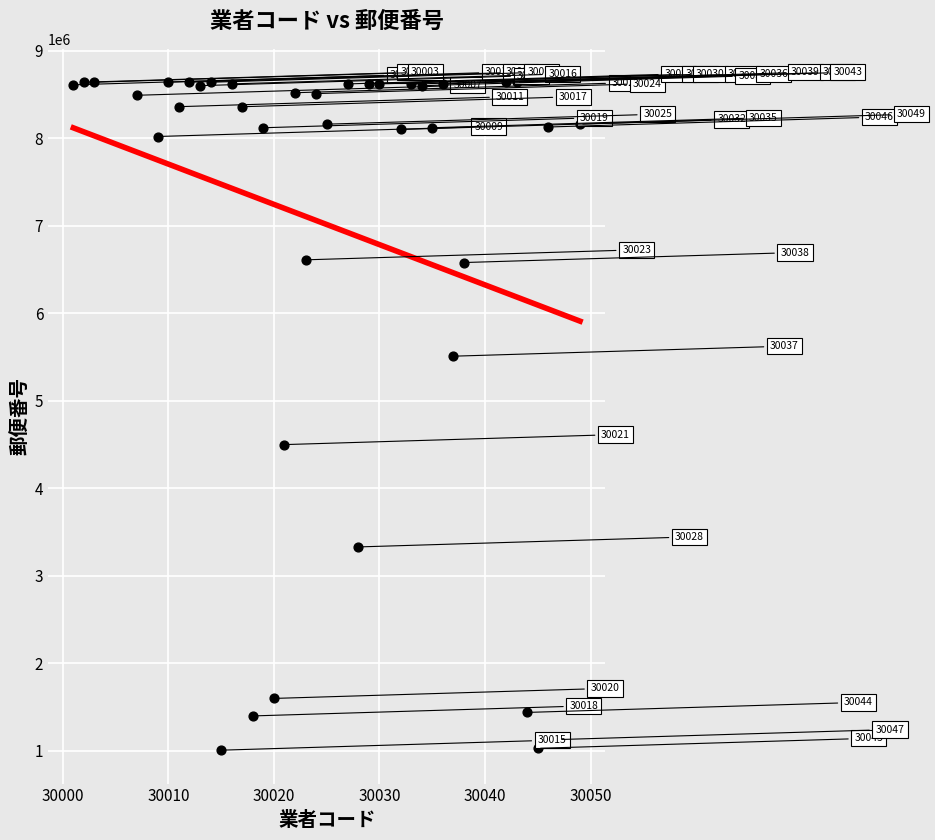

What Y value in the scatter plot is closest to 4824320?

4500002